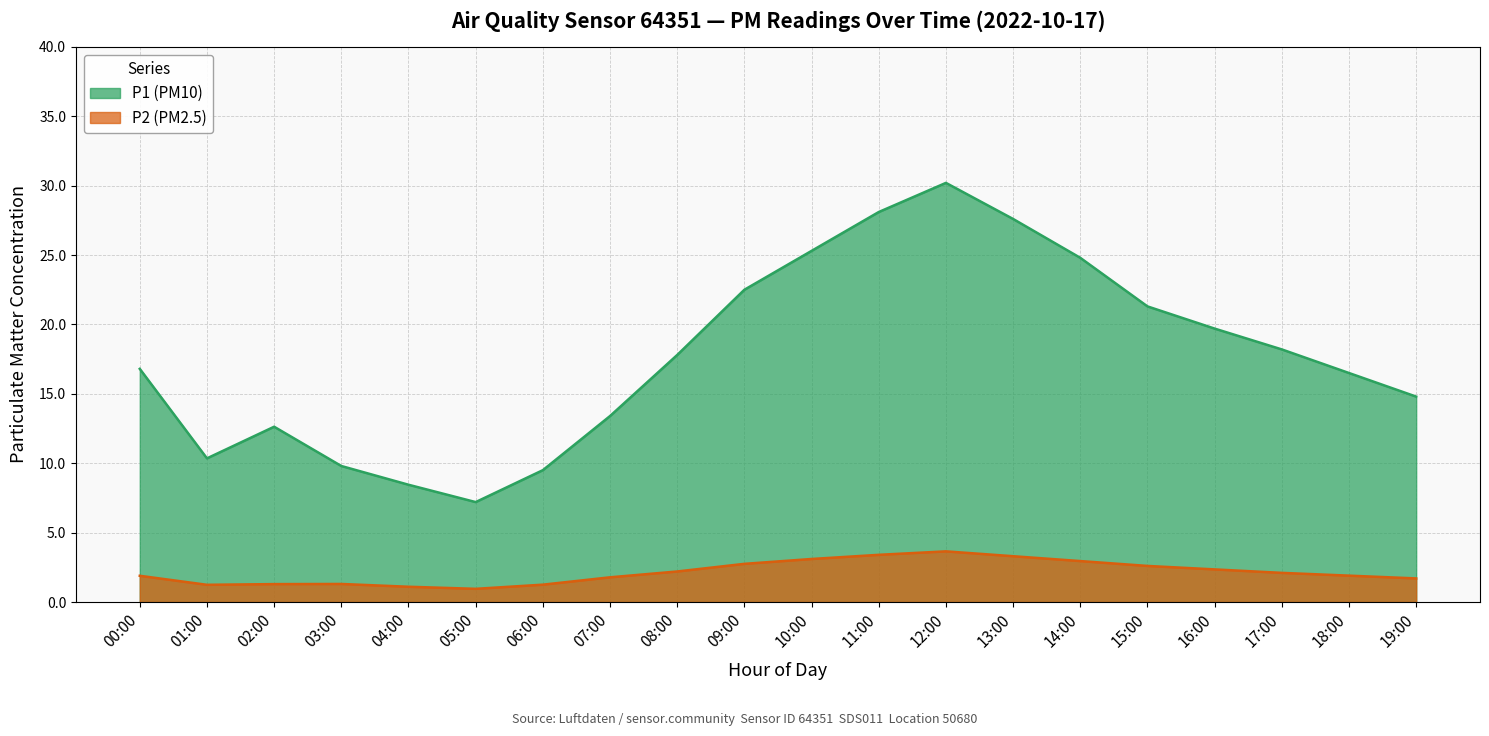

Does the chart have visible grid lines?

Yes